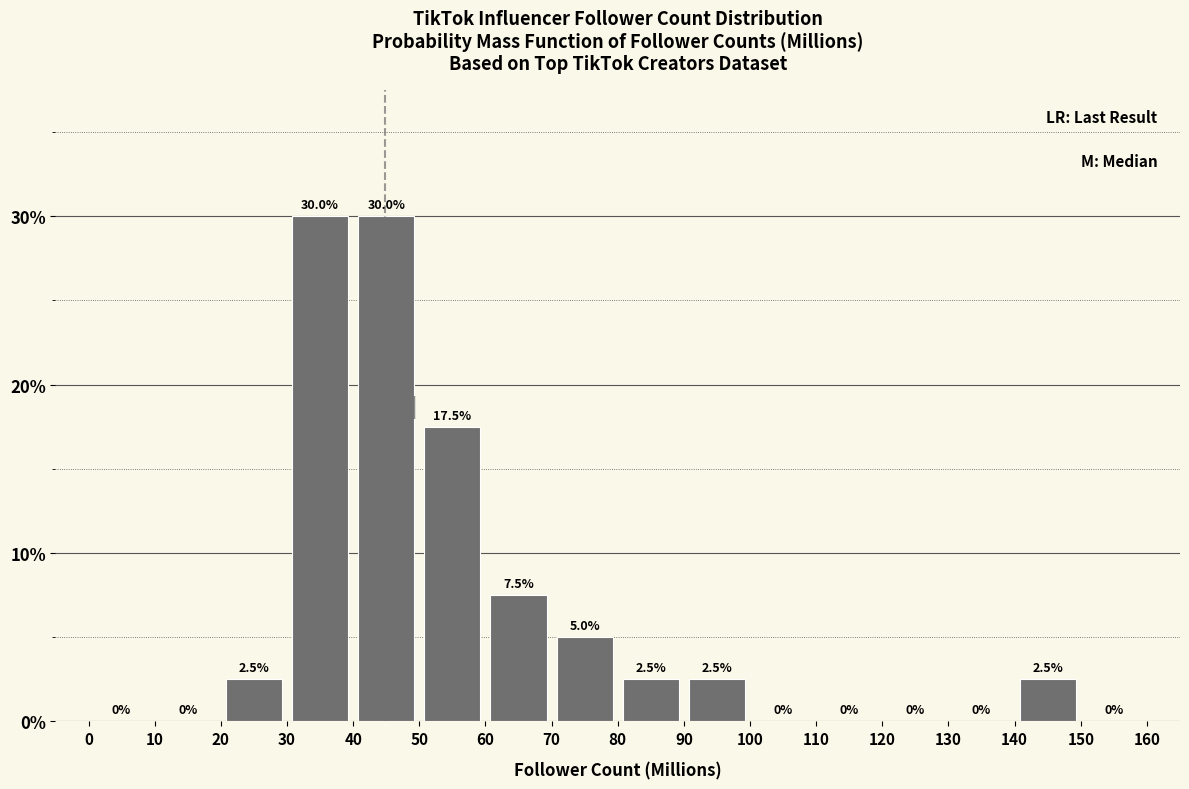

Reading left to right, list every bar in this chart as the range it spans on the x-axis followed by its height.

0 to 10: 0.0
10 to 20: 0.0
20 to 30: 2.5
30 to 40: 30.0
40 to 50: 30.0
50 to 60: 17.5
60 to 70: 7.5
70 to 80: 5.0
80 to 90: 2.5
90 to 100: 2.5
100 to 110: 0.0
110 to 120: 0.0
120 to 130: 0.0
130 to 140: 0.0
140 to 150: 2.5
150 to 160: 0.0